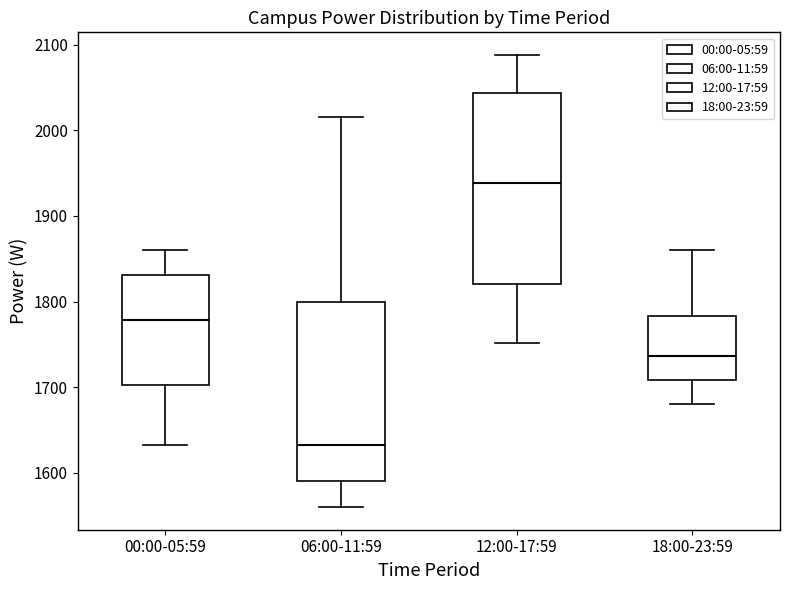

Reading left to right, read every box against the y-axis: the position of its median line, the range the box covers, and the ends of its whiskers. The values are not printed on the chart, so give them approximately, as read against the axis.

00:00-05:59: median 1780, box 1700 to 1830, whiskers 1630 to 1860
06:00-11:59: median 1630, box 1590 to 1800, whiskers 1560 to 2020
12:00-17:59: median 1940, box 1820 to 2040, whiskers 1750 to 2090
18:00-23:59: median 1740, box 1710 to 1780, whiskers 1680 to 1860